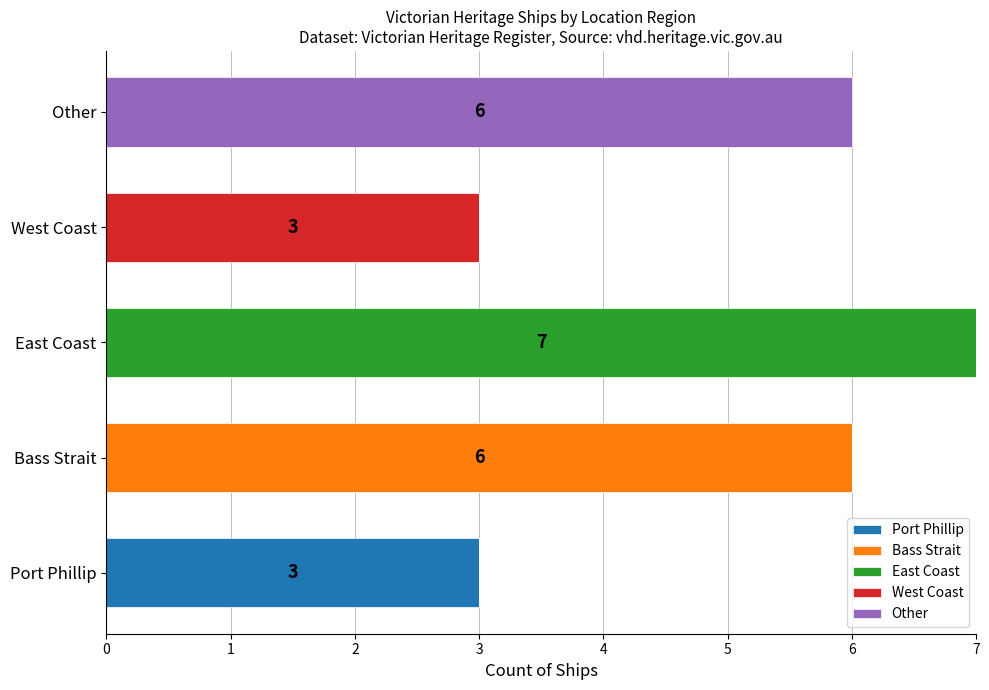

The Port Phillip series shows 4 at Port Phillip. True or false?

False